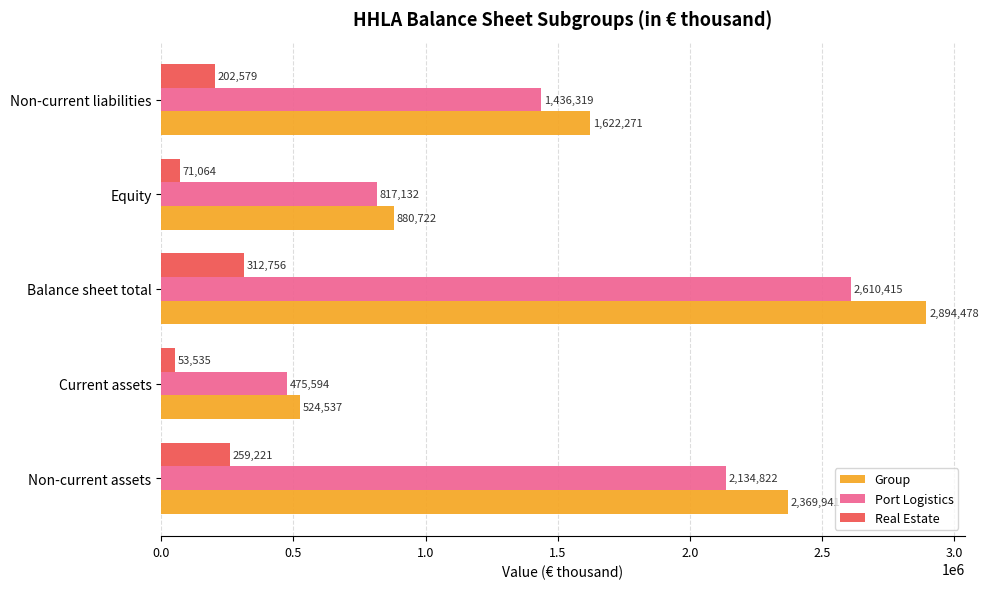

What is the total value across all series at Equity?

1768918